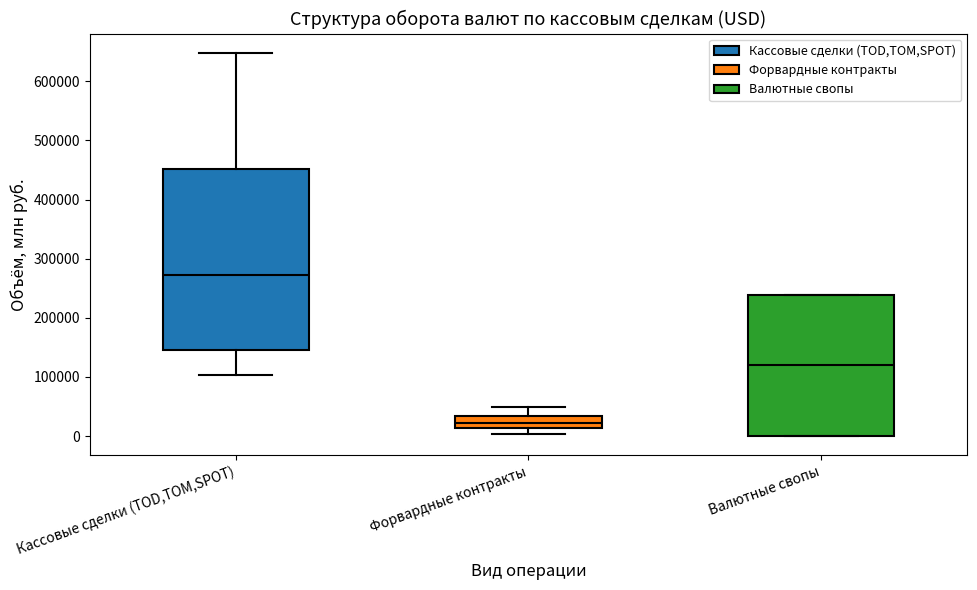

Which box has the lowest median line?

Форвардные контракты